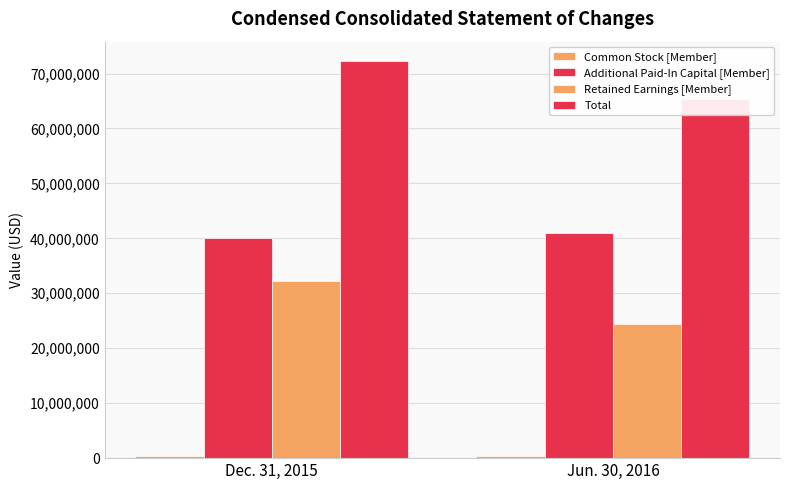

What is the smallest value displayed?

437727